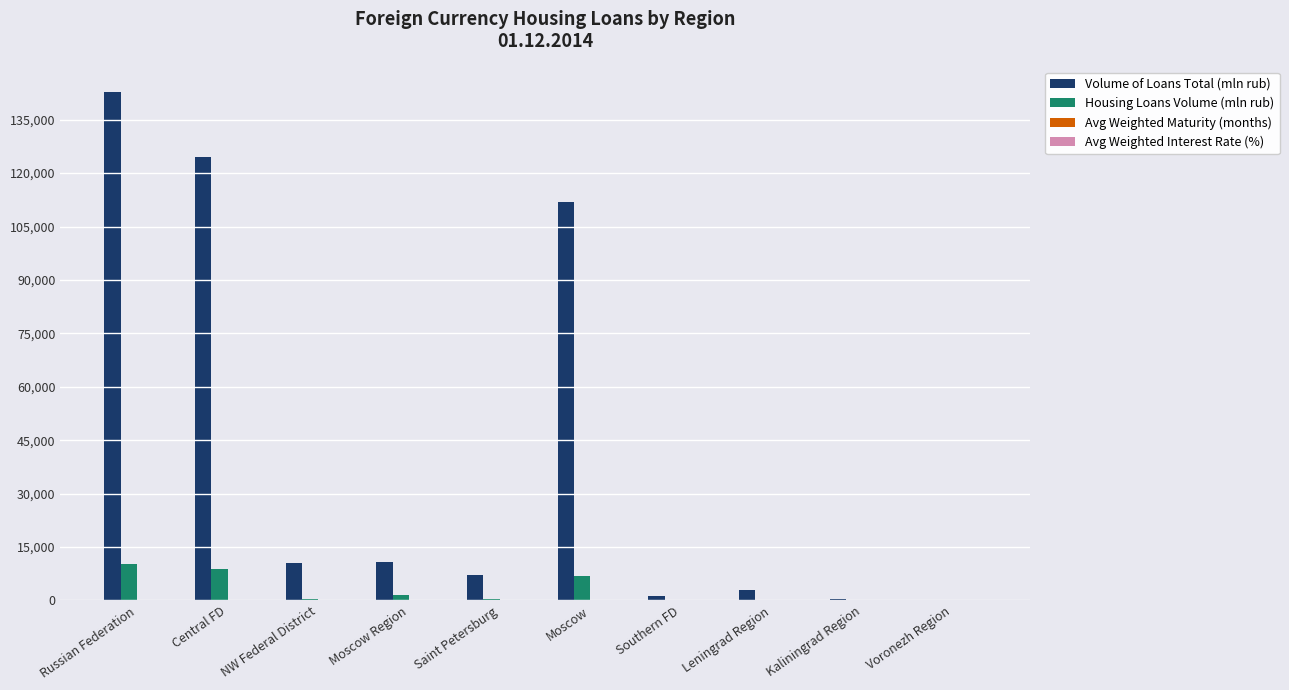

Is it true that Volume of Loans Total (mln rub) equals 16492.7 at NW Federal District?

False